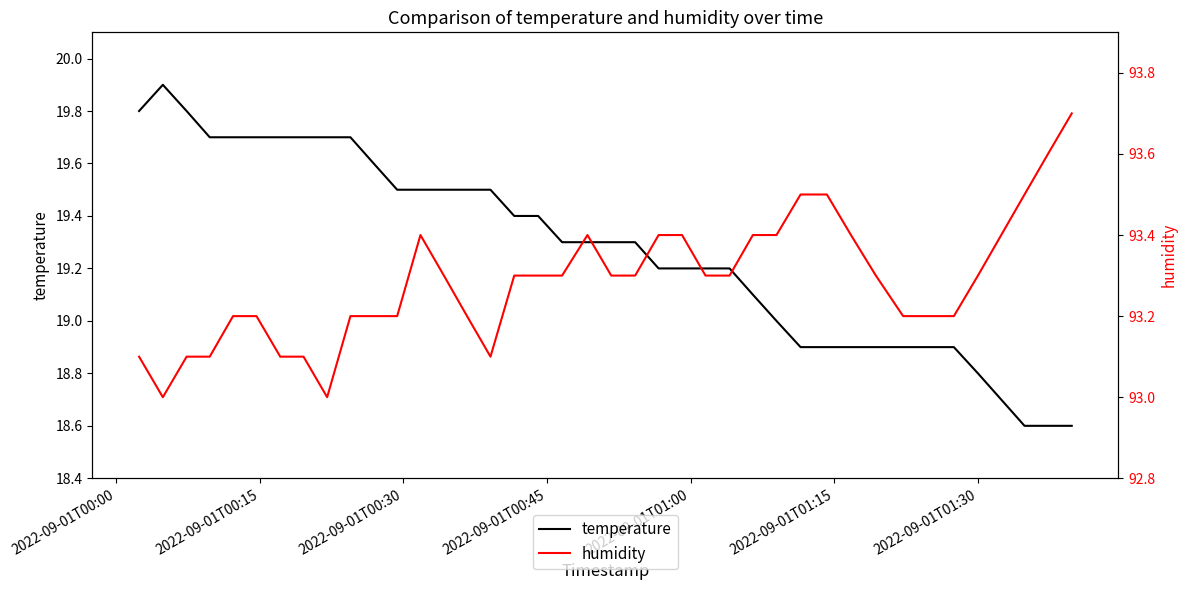

What is the lowest value of the temperature series?

18.6